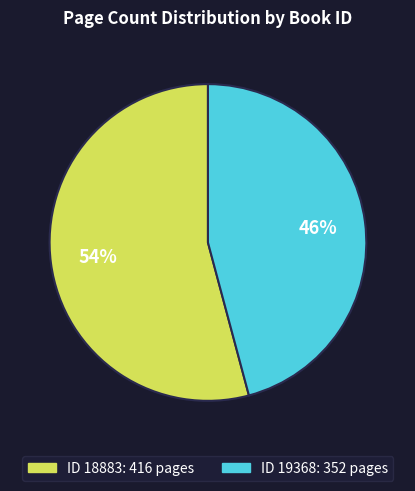

Is there any slice that represents more than half of the pie?

Yes